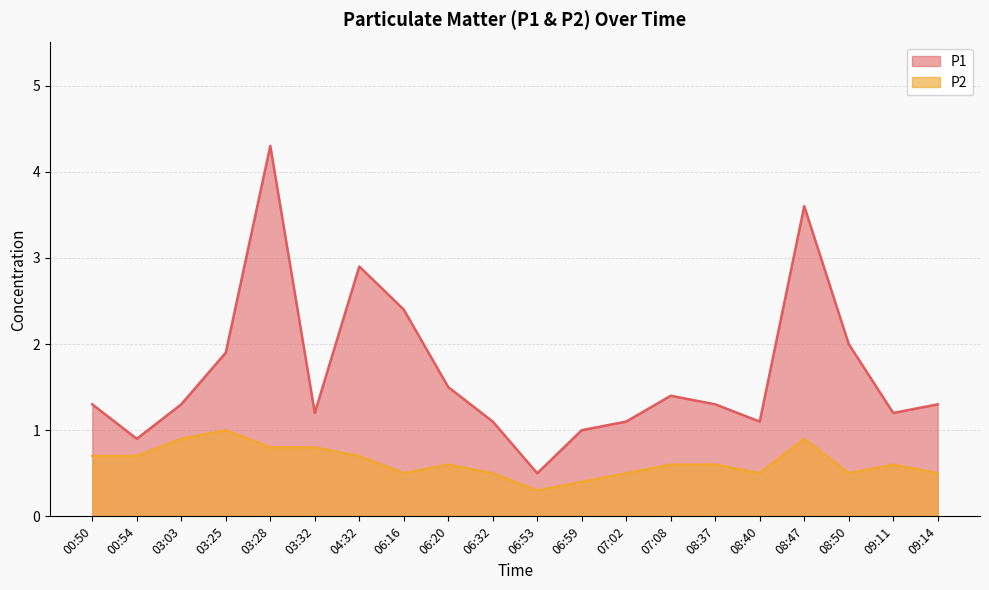

At how many categories does at least one series exceed 3?

2